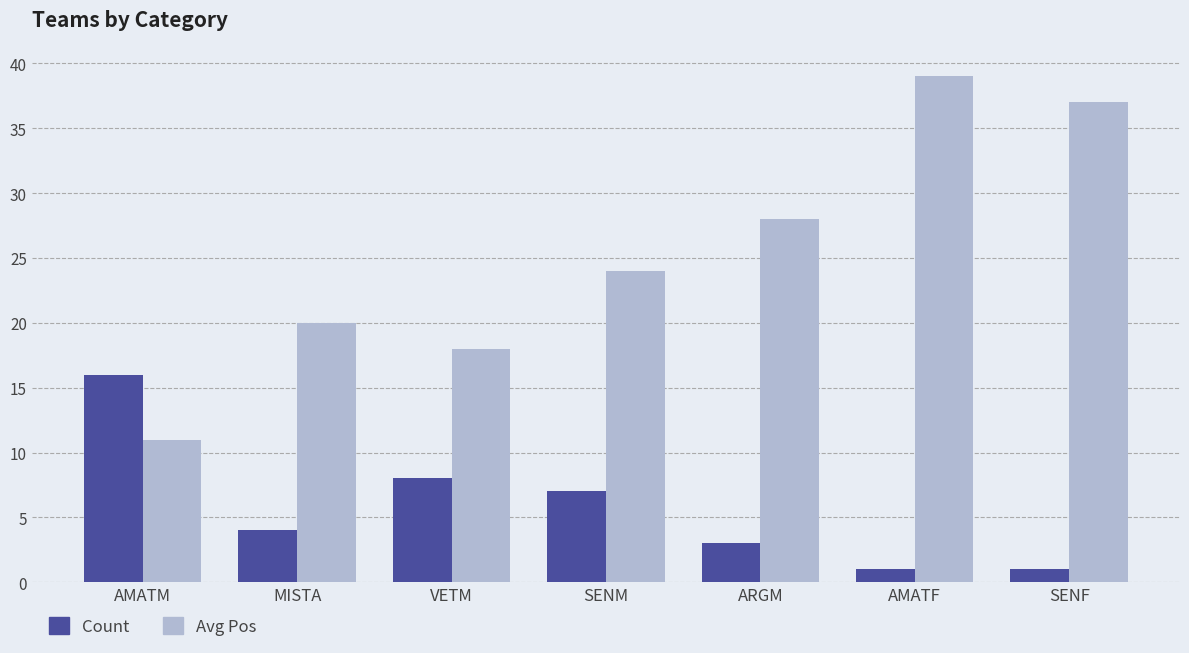

How many categories are shown in the chart?

7